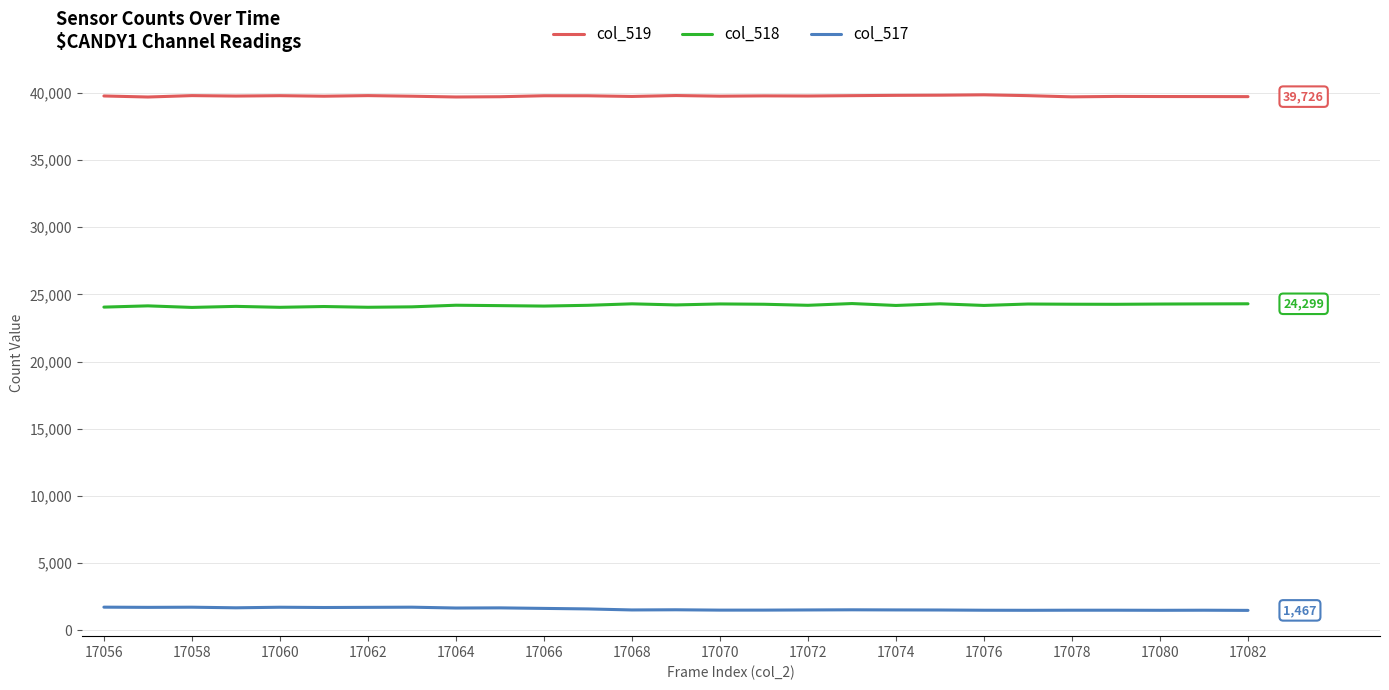

What is the sum of all col_518 values?

653145